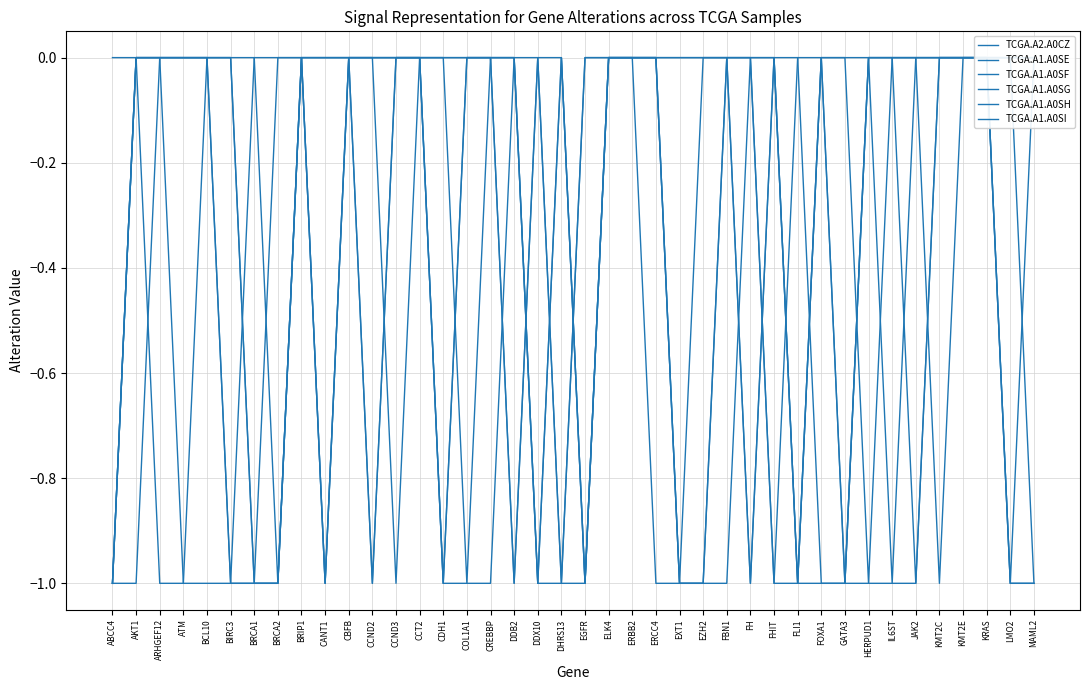

Reading right to left, extract all data points from this chart.

TCGA.A2.A0CZ: MAML2=-1	LMO2=-1	KRAS=0	KMT2E=0	KMT2C=0	JAK2=-1	IL6ST=-1	HERPUD1=-1	GATA3=-1	FOXA1=0	FLI1=-1	FHIT=-1	FH=0	FBN1=0	EZH2=-1	EXT1=-1	ERCC4=-1	ERBB2=0	ELK4=0	EGFR=-1	DHRS13=-1	DDX10=-1	DDB2=0	CREBBP=-1	COL1A1=-1	CDH1=-1	CCT2=0	CCND3=0	CCND2=0	CBFB=0	CANT1=0	BRIP1=0	BRCA2=-1	BRCA1=-1	BIRC3=-1	BCL10=0	ATM=0	ARHGEF12=0	AKT1=-1	ABCC4=-1
TCGA.A1.A0SE: MAML2=0	LMO2=0	KRAS=0	KMT2E=0	KMT2C=0	JAK2=0	IL6ST=-1	HERPUD1=0	GATA3=-1	FOXA1=-1	FLI1=0	FHIT=0	FH=-1	FBN1=0	EZH2=-1	EXT1=-1	ERCC4=0	ERBB2=0	ELK4=0	EGFR=0	DHRS13=-1	DDX10=0	DDB2=-1	CREBBP=0	COL1A1=0	CDH1=-1	CCT2=0	CCND3=0	CCND2=-1	CBFB=0	CANT1=-1	BRIP1=0	BRCA2=-1	BRCA1=0	BIRC3=0	BCL10=0	ATM=0	ARHGEF12=0	AKT1=0	ABCC4=-1
TCGA.A1.A0SF: MAML2=0	LMO2=-1	KRAS=0	KMT2E=0	KMT2C=0	JAK2=0	IL6ST=0	HERPUD1=0	GATA3=-1	FOXA1=0	FLI1=0	FHIT=-1	FH=0	FBN1=-1	EZH2=-1	EXT1=-1	ERCC4=0	ERBB2=0	ELK4=0	EGFR=-1	DHRS13=0	DDX10=-1	DDB2=0	CREBBP=0	COL1A1=-1	CDH1=0	CCT2=0	CCND3=0	CCND2=0	CBFB=0	CANT1=0	BRIP1=0	BRCA2=0	BRCA1=0	BIRC3=-1	BCL10=0	ATM=0	ARHGEF12=0	AKT1=0	ABCC4=-1
TCGA.A1.A0SG: MAML2=0	LMO2=0	KRAS=0	KMT2E=0	KMT2C=0	JAK2=0	IL6ST=0	HERPUD1=0	GATA3=-1	FOXA1=-1	FLI1=-1	FHIT=0	FH=-1	FBN1=0	EZH2=0	EXT1=-1	ERCC4=0	ERBB2=0	ELK4=0	EGFR=-1	DHRS13=0	DDX10=-1	DDB2=0	CREBBP=0	COL1A1=0	CDH1=-1	CCT2=0	CCND3=0	CCND2=-1	CBFB=0	CANT1=-1	BRIP1=0	BRCA2=0	BRCA1=-1	BIRC3=0	BCL10=0	ATM=0	ARHGEF12=0	AKT1=0	ABCC4=-1
TCGA.A1.A0SH: MAML2=-1	LMO2=-1	KRAS=0	KMT2E=0	KMT2C=0	JAK2=-1	IL6ST=0	HERPUD1=0	GATA3=0	FOXA1=0	FLI1=-1	FHIT=0	FH=0	FBN1=0	EZH2=0	EXT1=0	ERCC4=0	ERBB2=0	ELK4=0	EGFR=0	DHRS13=-1	DDX10=0	DDB2=-1	CREBBP=0	COL1A1=0	CDH1=0	CCT2=0	CCND3=-1	CCND2=0	CBFB=0	CANT1=0	BRIP1=0	BRCA2=-1	BRCA1=-1	BIRC3=0	BCL10=0	ATM=-1	ARHGEF12=-1	AKT1=0	ABCC4=0
TCGA.A1.A0SI: MAML2=-1	LMO2=0	KRAS=0	KMT2E=0	KMT2C=-1	JAK2=0	IL6ST=0	HERPUD1=-1	GATA3=0	FOXA1=0	FLI1=-1	FHIT=0	FH=0	FBN1=0	EZH2=0	EXT1=0	ERCC4=0	ERBB2=0	ELK4=0	EGFR=-1	DHRS13=0	DDX10=0	DDB2=0	CREBBP=0	COL1A1=0	CDH1=0	CCT2=0	CCND3=0	CCND2=0	CBFB=0	CANT1=-1	BRIP1=0	BRCA2=-1	BRCA1=-1	BIRC3=-1	BCL10=-1	ATM=-1	ARHGEF12=0	AKT1=0	ABCC4=-1